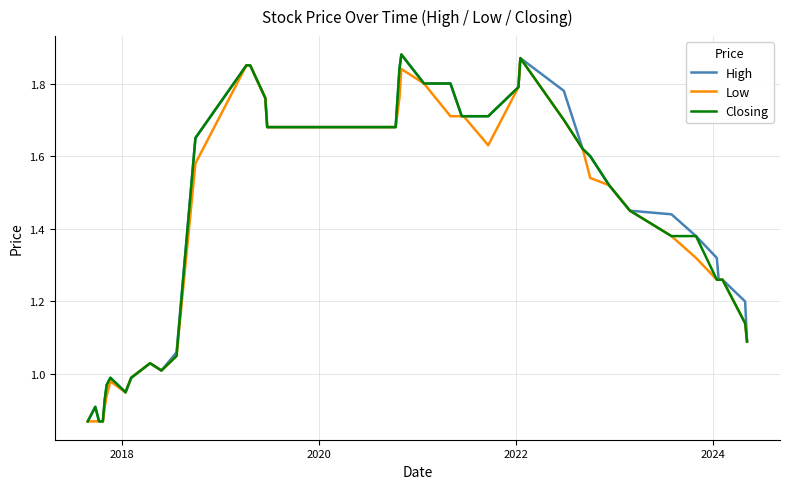

How many interior local peaks does the High series have?

5